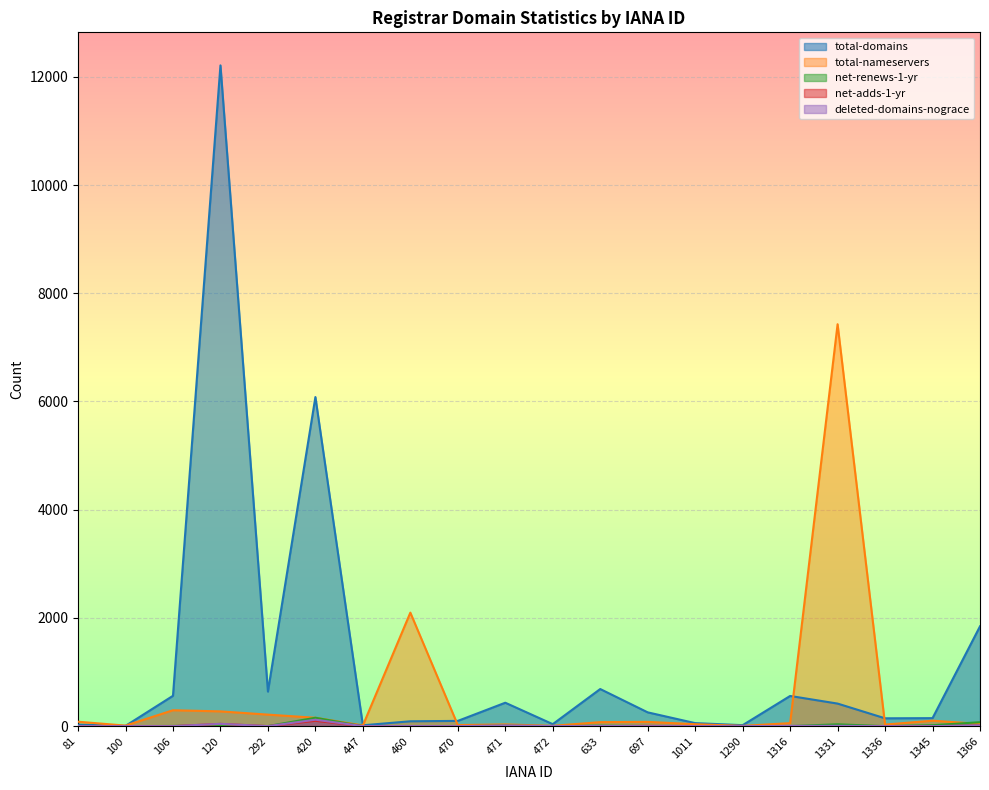

What is the sum of the total-nameservers values at 1331 and 81?

7510